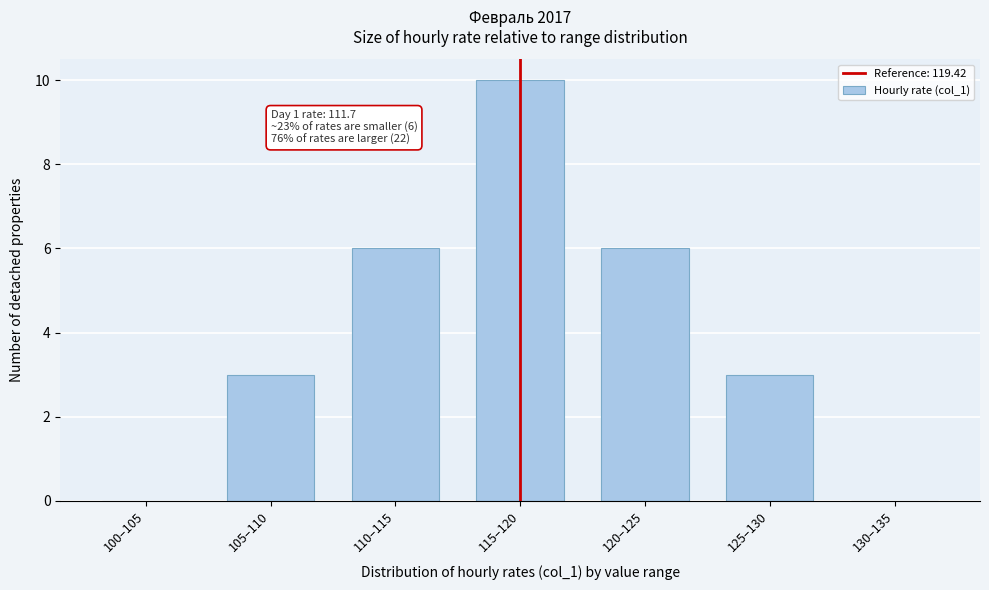

Reading left to right, transcribe all the data shown in this chart.

100–105=0	105–110=3	110–115=6	115–120=10	120–125=6	125–130=3	130–135=0